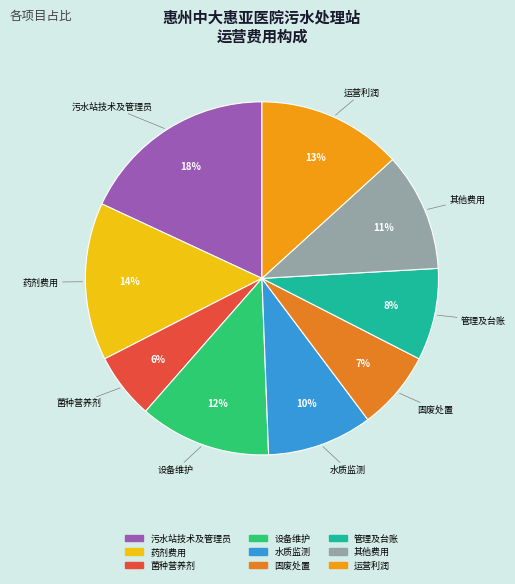

Which slice is the smallest?

菌种营养剂